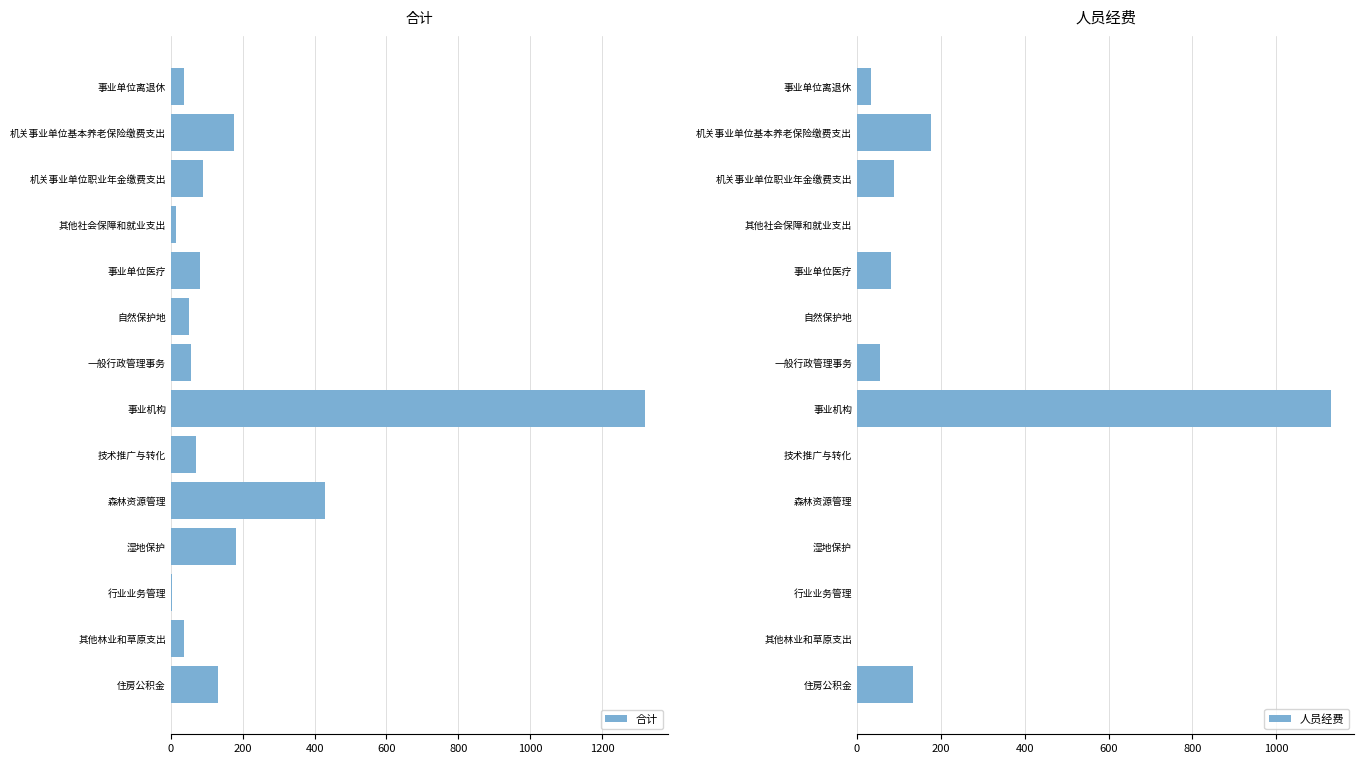

What is the average value of the 人员经费 series?

121.3